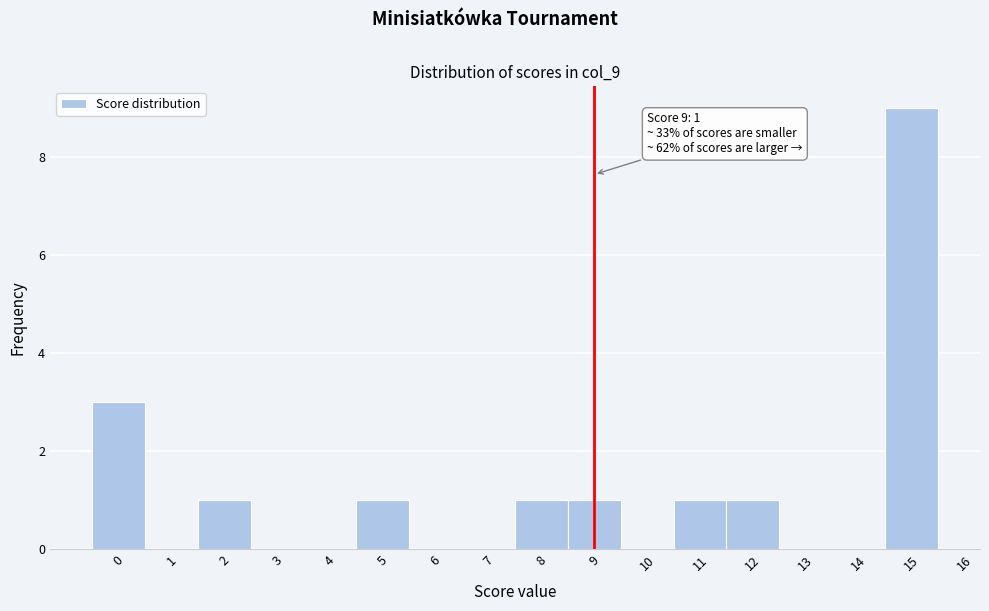

Reading left to right, what are all the values shown in this chart?

0=3	1=0	2=1	3=0	4=0	5=1	6=0	7=0	8=1	9=1	10=0	11=1	12=1	13=0	14=0	15=9